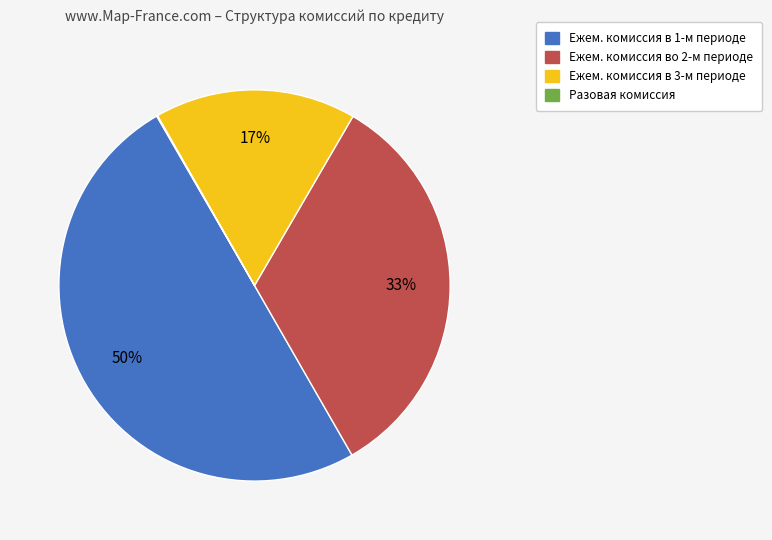

The Ежем. комиссия в 3-м периоде slice represents 17% of the pie. True or false?

True